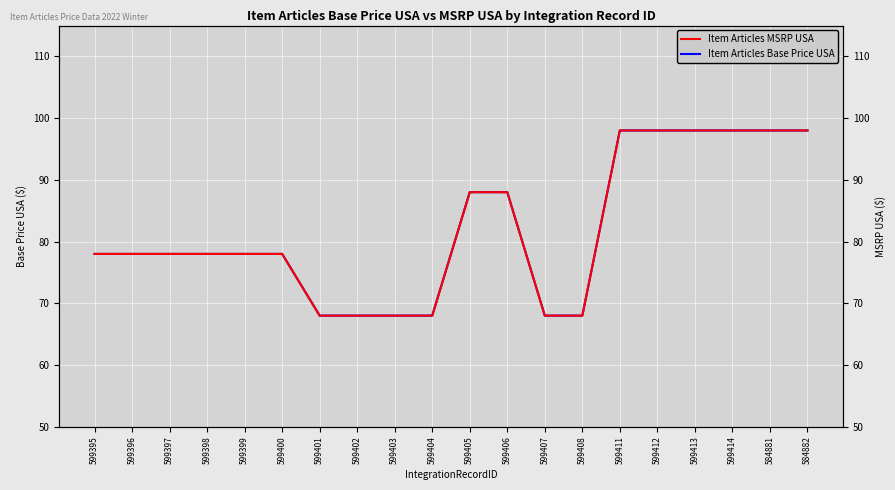

Reading right to left, list all the values displayed in this chart.

Item Articles Base Price USA: 584882=98	584881=98	599414=98	599413=98	599412=98	599411=98	599408=68	599407=68	599406=88	599405=88	599404=68	599403=68	599402=68	599401=68	599400=78	599399=78	599398=78	599397=78	599396=78	599395=78
Item Articles MSRP USA: 584882=98	584881=98	599414=98	599413=98	599412=98	599411=98	599408=68	599407=68	599406=88	599405=88	599404=68	599403=68	599402=68	599401=68	599400=78	599399=78	599398=78	599397=78	599396=78	599395=78